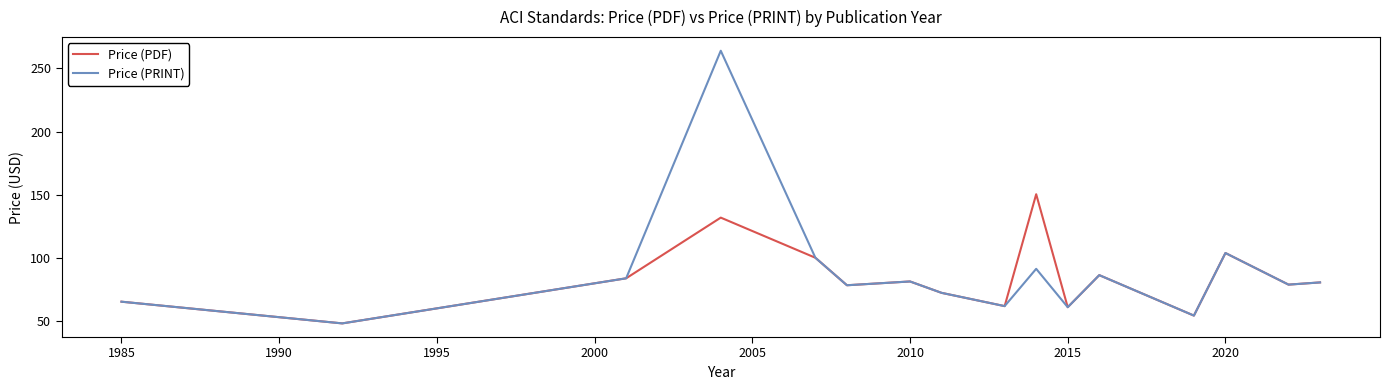

What is the greatest value displayed?

264.0